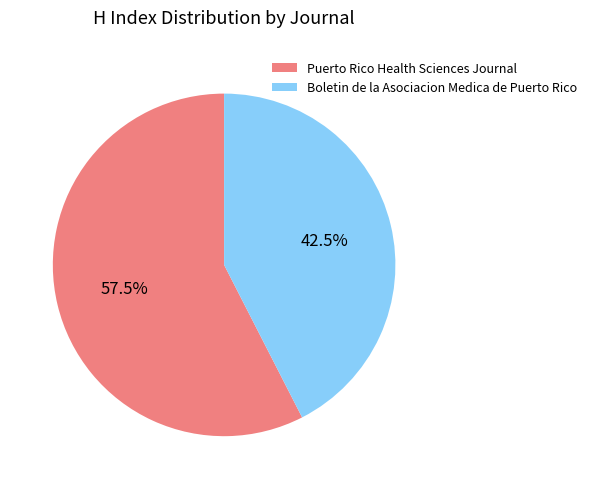

Is there any slice that represents more than half of the pie?

Yes